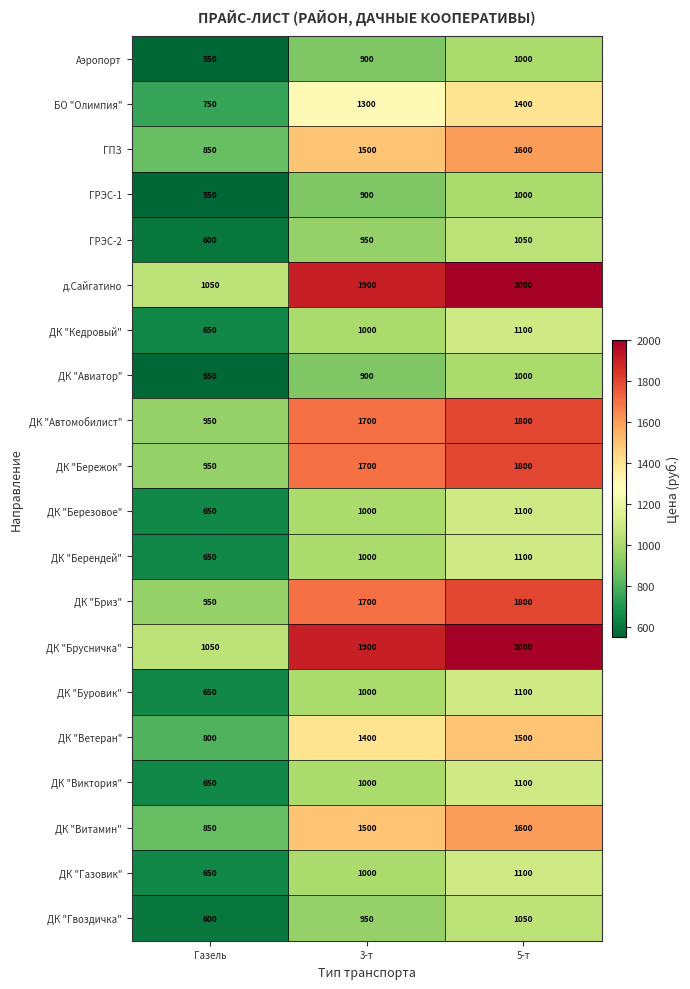

True or false: ГРЭС-2 has a value of 1050 at 5-т.

True